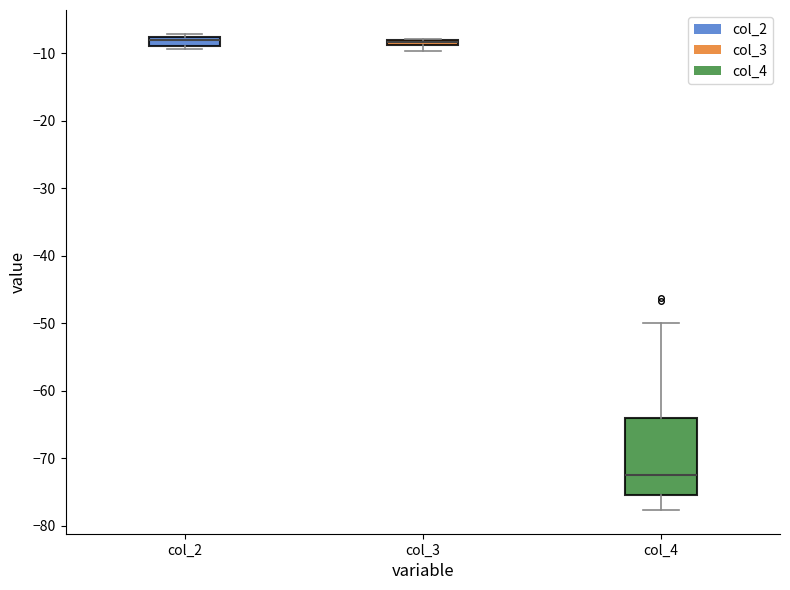

Which box is the tallest, from its lower edge to its upper edge?

col_4